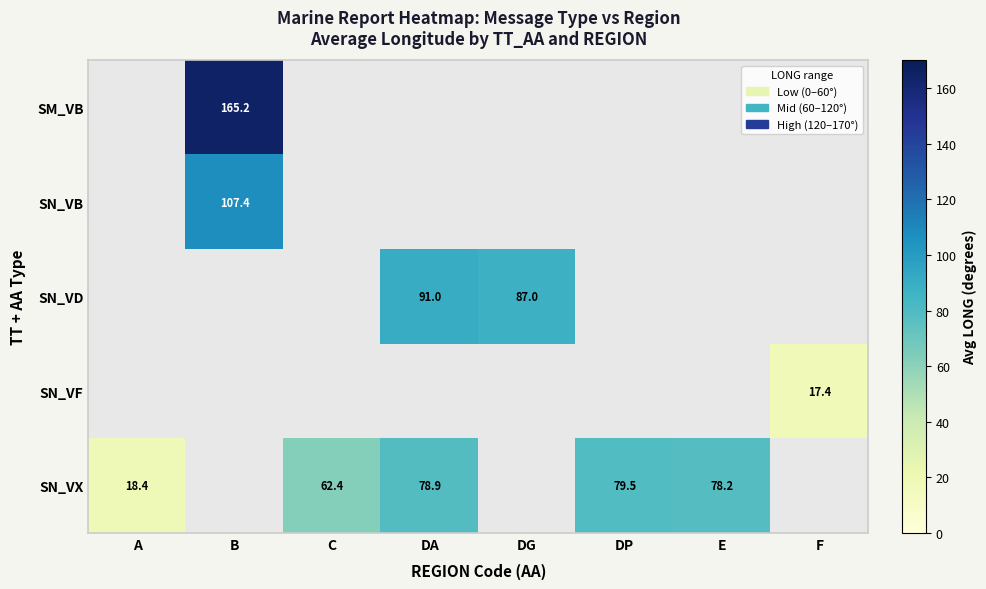

The SN_VD series shows 87.0 at DG. True or false?

True